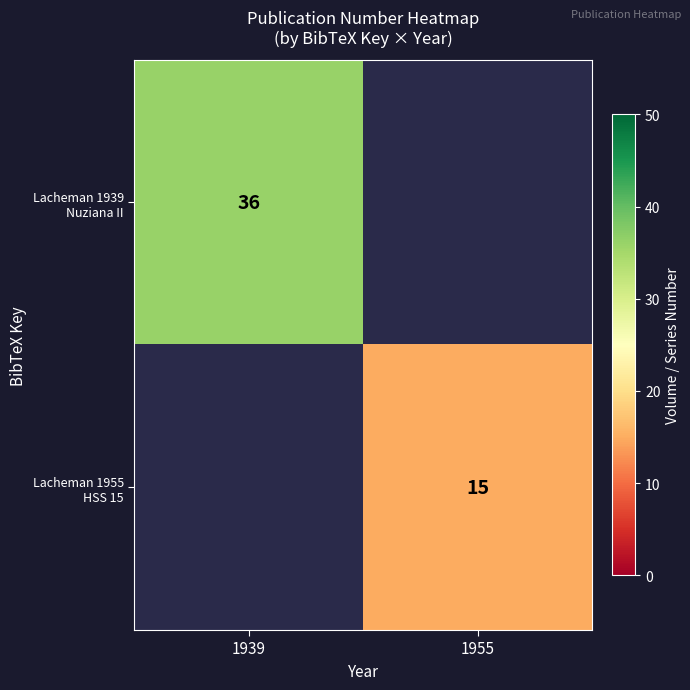

At which label does Lacheman 1955 HSS 15 reach its peak?

1939